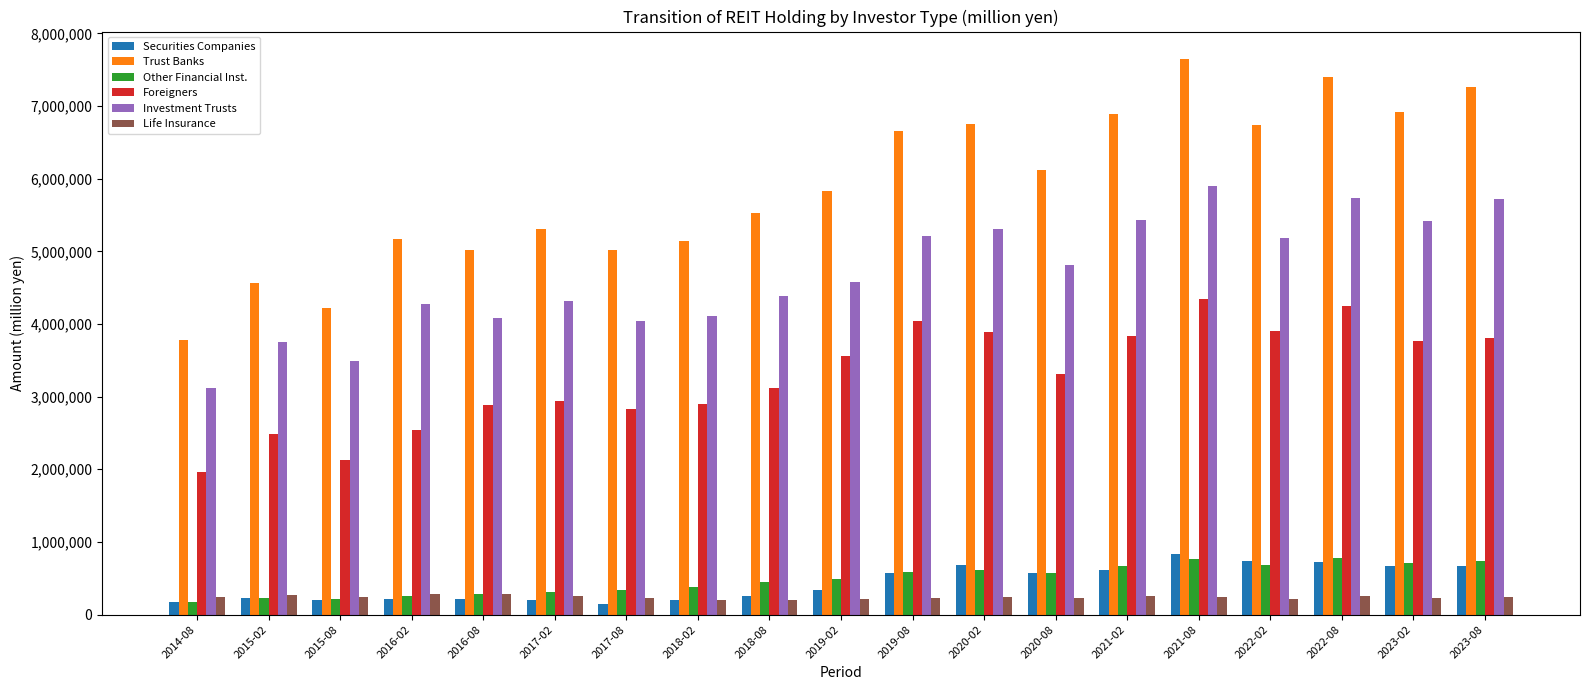

Are the bars grouped side by side (vs. stacked)?

Yes